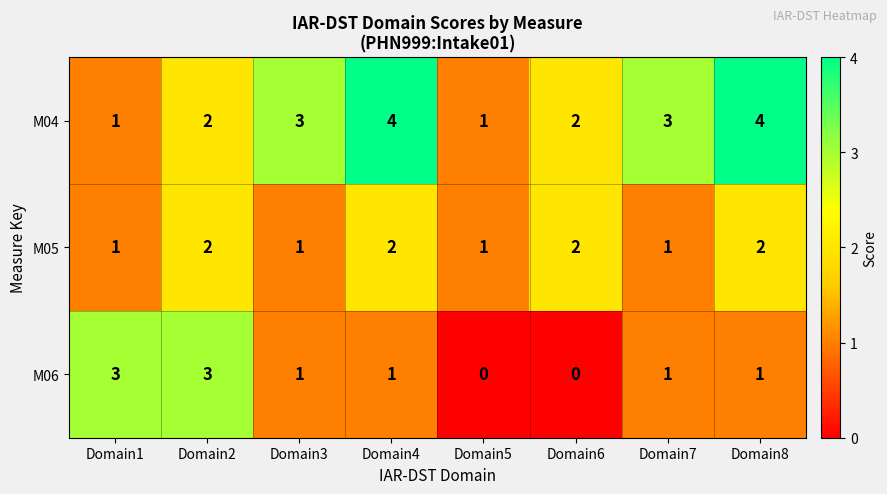

How many M06 values are between 1 and 3?

6